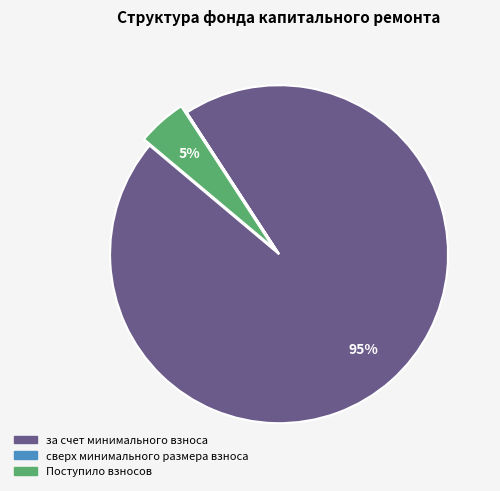

To the nearest percent, what is the combined percentage of за счет минимального взноса and Поступило взносов?

100%